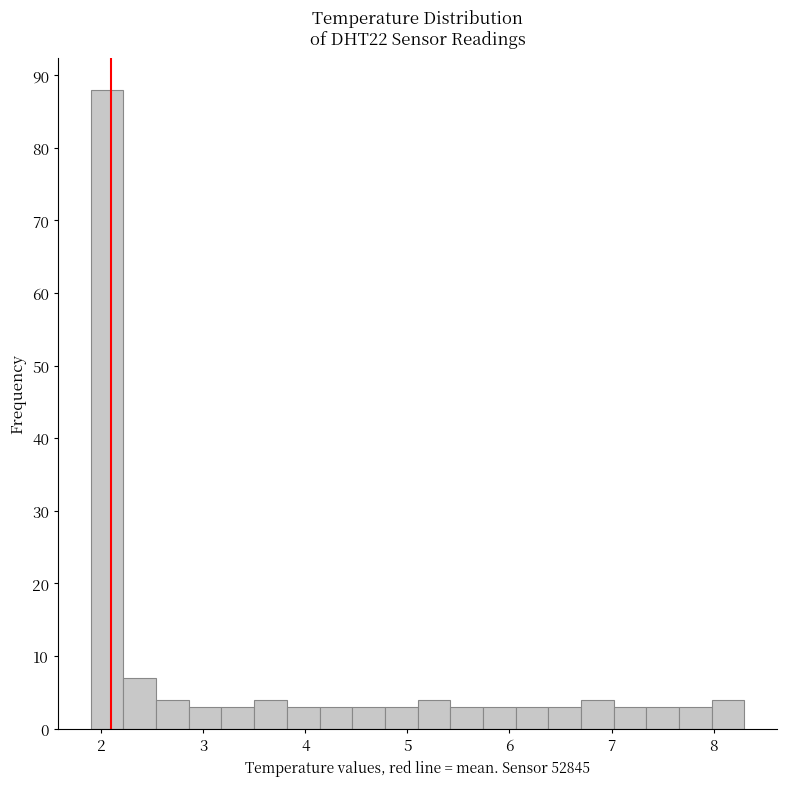

Read against the x-axis, roughly where is the centre of the tallest bar?

2.1